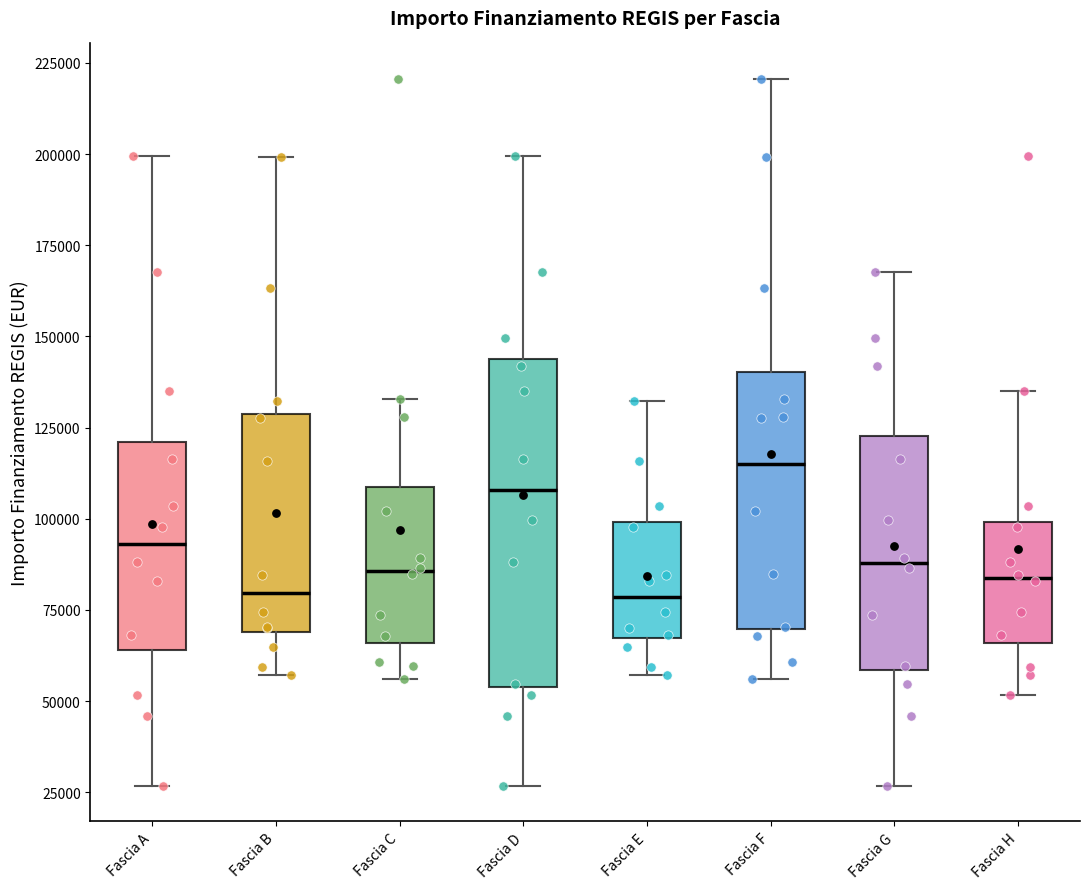

Reading left to right, read every box against the y-axis: the position of its median line, the range the box covers, and the ends of its whiskers. The values are not printed on the chart, so give them approximately, as read against the axis.

Fascia A: median 95000, box 65000 to 120000, whiskers 25000 to 200000
Fascia B: median 80000, box 70000 to 130000, whiskers 55000 to 200000
Fascia C: median 85000, box 65000 to 110000, whiskers 55000 to 135000
Fascia D: median 110000, box 55000 to 145000, whiskers 25000 to 200000
Fascia E: median 80000, box 65000 to 100000, whiskers 55000 to 130000
Fascia F: median 115000, box 70000 to 140000, whiskers 55000 to 220000
Fascia G: median 90000, box 60000 to 125000, whiskers 25000 to 170000
Fascia H: median 85000, box 65000 to 100000, whiskers 50000 to 135000